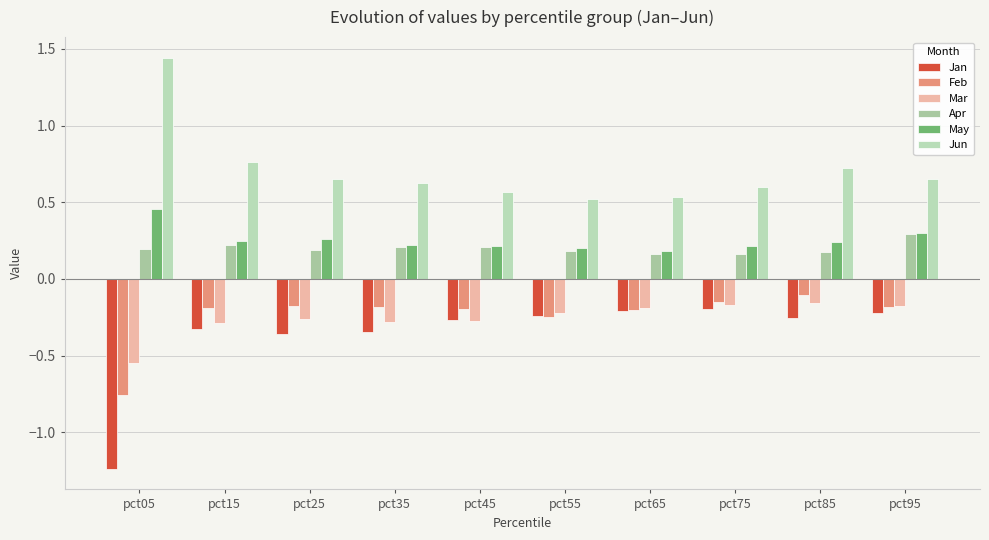

Reading left to right, extract all data points from this chart.

Jan: pct05=-1.2	pct15=-0.3	pct25=-0.4	pct35=-0.3	pct45=-0.3	pct55=-0.2	pct65=-0.2	pct75=-0.2	pct85=-0.3	pct95=-0.2
Feb: pct05=-0.8	pct15=-0.2	pct25=-0.2	pct35=-0.2	pct45=-0.2	pct55=-0.2	pct65=-0.2	pct75=-0.2	pct85=-0.1	pct95=-0.2
Mar: pct05=-0.5	pct15=-0.3	pct25=-0.3	pct35=-0.3	pct45=-0.3	pct55=-0.2	pct65=-0.2	pct75=-0.2	pct85=-0.2	pct95=-0.2
Apr: pct05=0.2	pct15=0.2	pct25=0.2	pct35=0.2	pct45=0.2	pct55=0.2	pct65=0.2	pct75=0.2	pct85=0.2	pct95=0.3
May: pct05=0.5	pct15=0.2	pct25=0.3	pct35=0.2	pct45=0.2	pct55=0.2	pct65=0.2	pct75=0.2	pct85=0.2	pct95=0.3
Jun: pct05=1.4	pct15=0.8	pct25=0.7	pct35=0.6	pct45=0.6	pct55=0.5	pct65=0.5	pct75=0.6	pct85=0.7	pct95=0.7